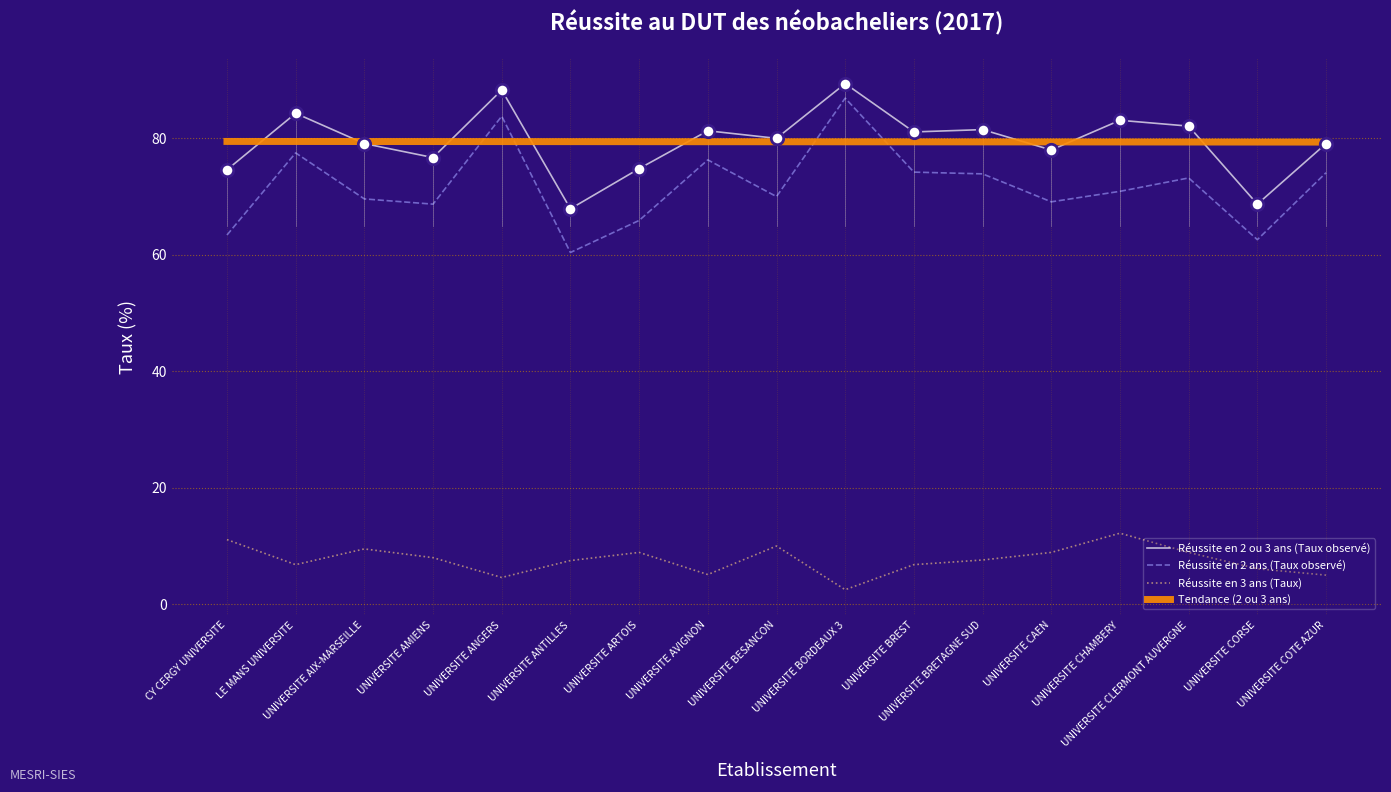

What is the spread (max minus min) of values at UNIVERSITE ANGERS?

83.7